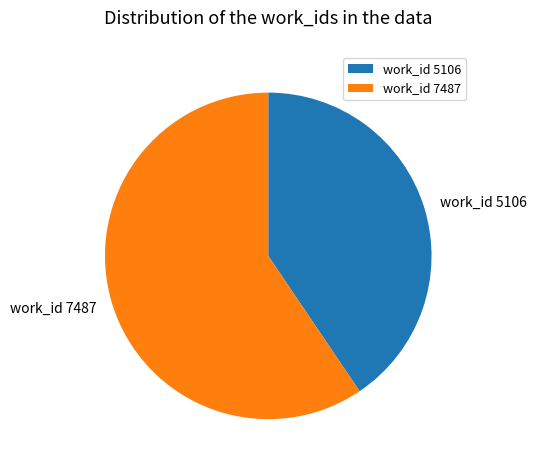

Which slice is the smallest?

work_id 5106